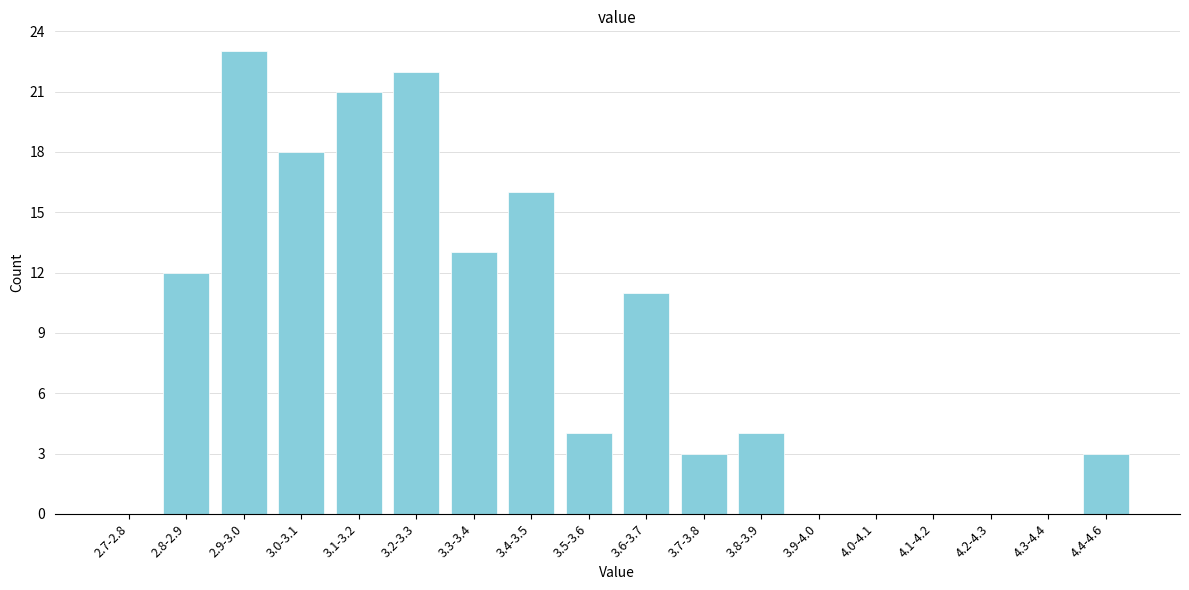

Reading left to right, extract all data points from this chart.

2.7-2.8=0	2.8-2.9=12	2.9-3.0=23	3.0-3.1=18	3.1-3.2=21	3.2-3.3=22	3.3-3.4=13	3.4-3.5=16	3.5-3.6=4	3.6-3.7=11	3.7-3.8=3	3.8-3.9=4	3.9-4.0=0	4.0-4.1=0	4.1-4.2=0	4.2-4.3=0	4.3-4.4=0	4.4-4.6=3